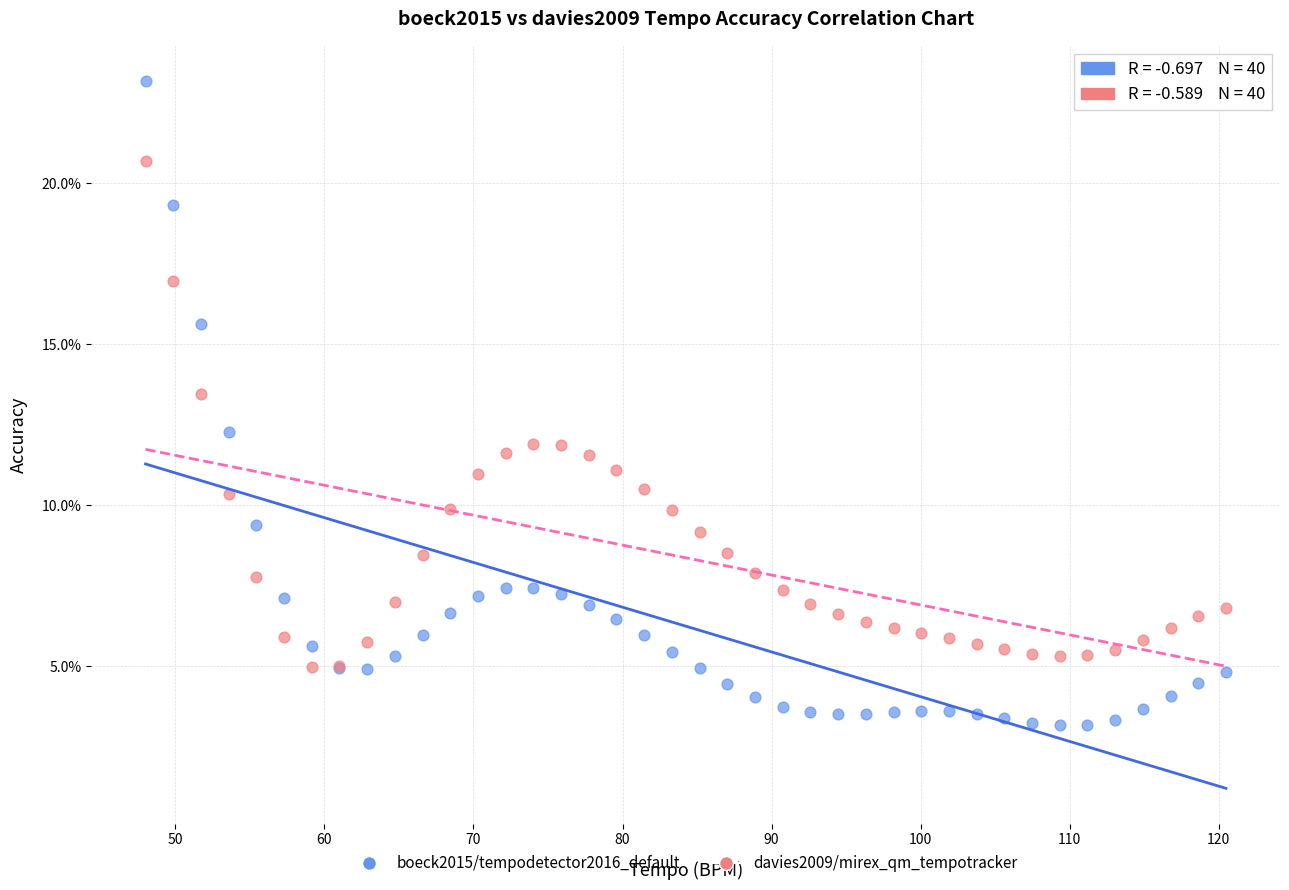

Which series reaches the maximum Y coordinate?

boeck2015/tempodetector2016_default